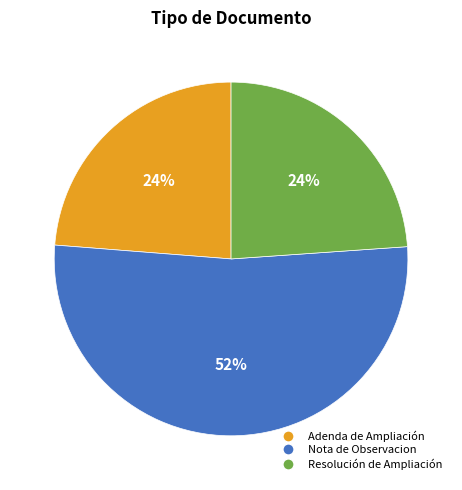

What is the ratio of the value at Resolución de Ampliación to the value at Nota de Observacion?

0.5